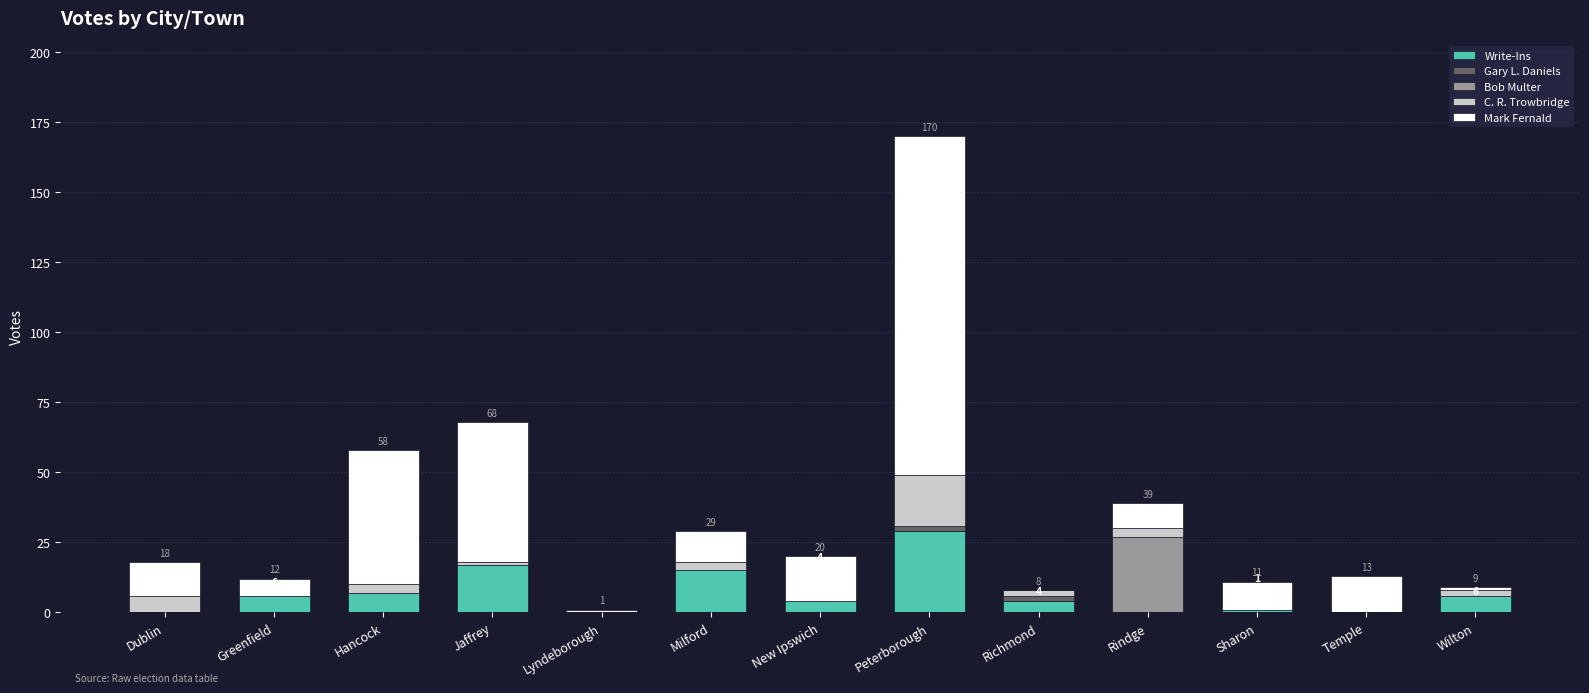

Which category has the highest value in the Write-Ins series?

Peterborough